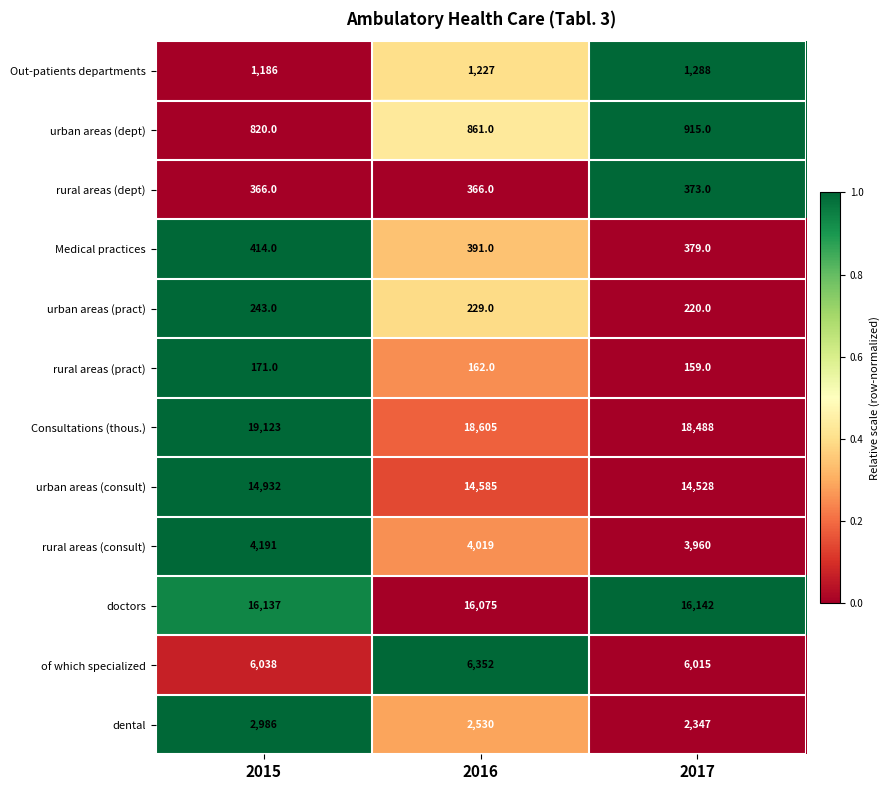

True or false: of which specialized has a value of 9571 at 2015.

False